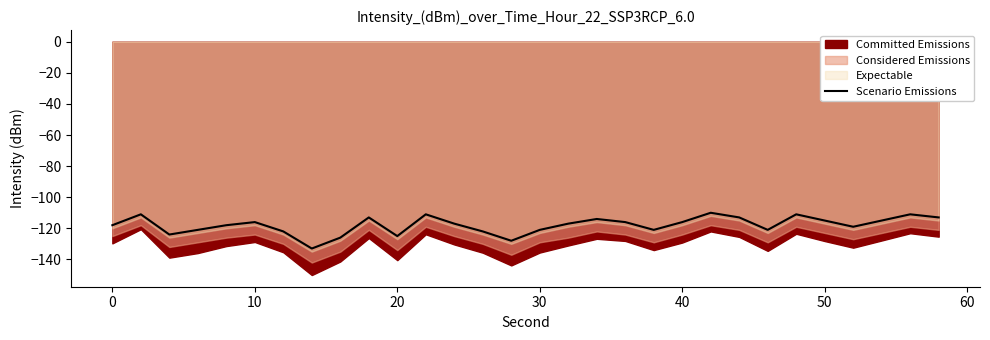

The value of Scenario Emissions at 20 is -181. True or false?

False